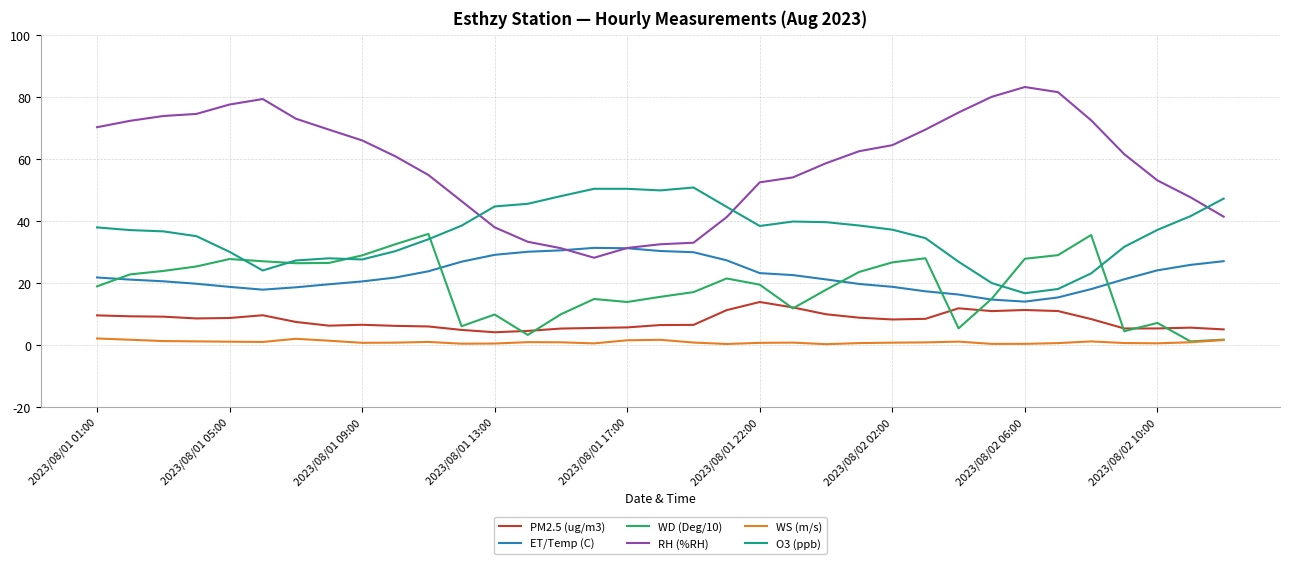

Which series has the largest total across all categories?

RH (%RH)